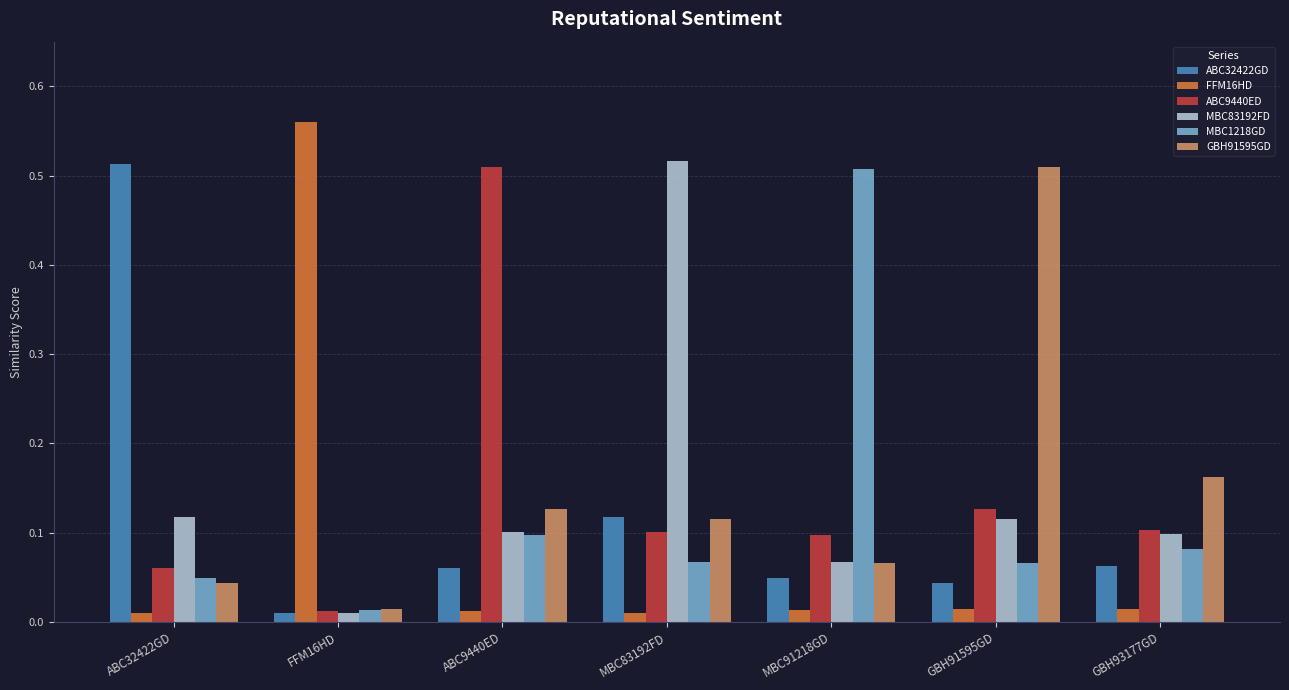

Is it true that MBC1218GD equals 0.1 at GBH91595GD?

True